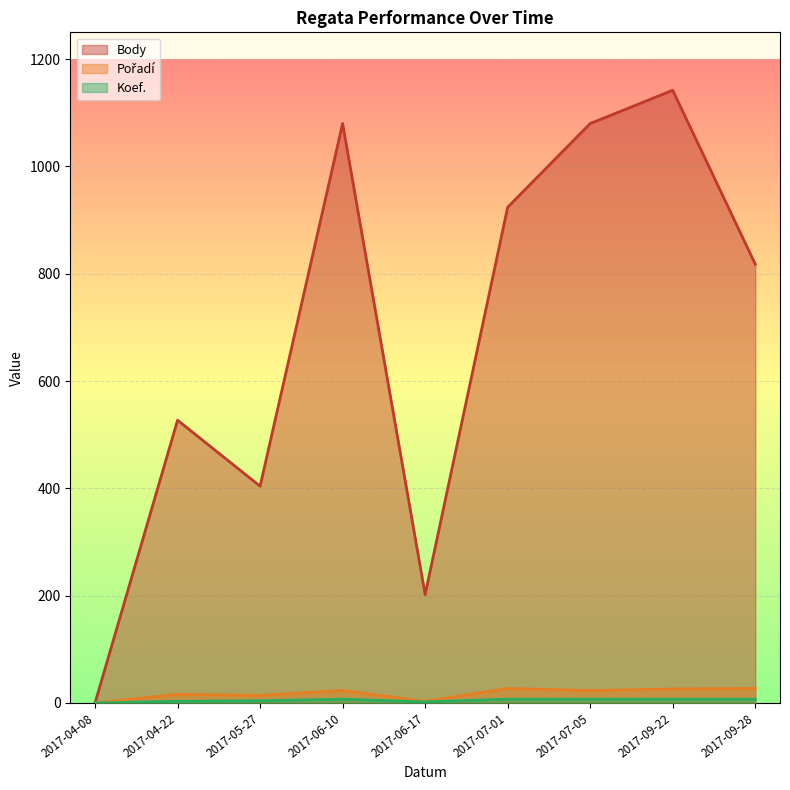

How many categories are shown in the chart?

9